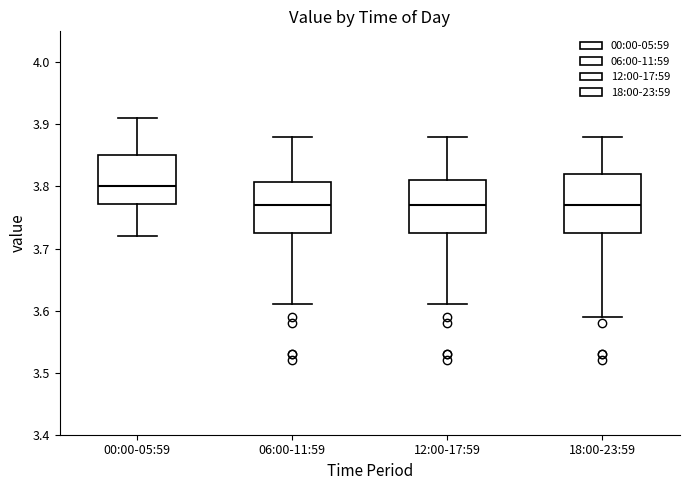

Reading left to right, transcribe this box plot: for each box, give where its median line is, the range the box spans, and where its two whiskers end, as read against the y-axis. The values are not printed on the chart, so give them approximately, as read against the axis.

00:00-05:59: median 3.80, box 3.77 to 3.85, whiskers 3.72 to 3.91
06:00-11:59: median 3.77, box 3.73 to 3.81, whiskers 3.61 to 3.88
12:00-17:59: median 3.77, box 3.73 to 3.81, whiskers 3.61 to 3.88
18:00-23:59: median 3.77, box 3.73 to 3.82, whiskers 3.59 to 3.88